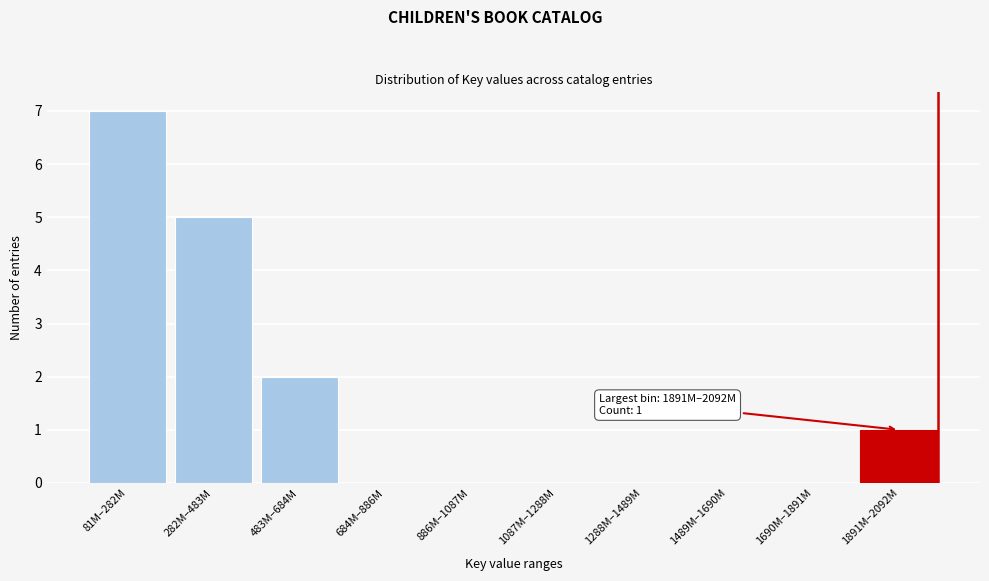

Reading right to left, transcribe all the data shown in this chart.

1891M–2092M=1	1690M–1891M=0	1489M–1690M=0	1288M–1489M=0	1087M–1288M=0	886M–1087M=0	684M–886M=0	483M–684M=2	282M–483M=5	81M–282M=7